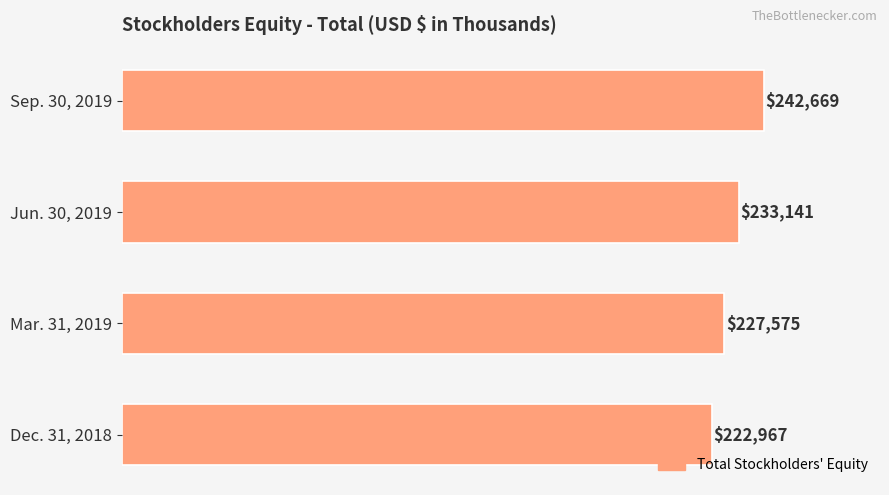

Approximately how many times larger is the value at Jun. 30, 2019 compared to Dec. 31, 2018?

1.0